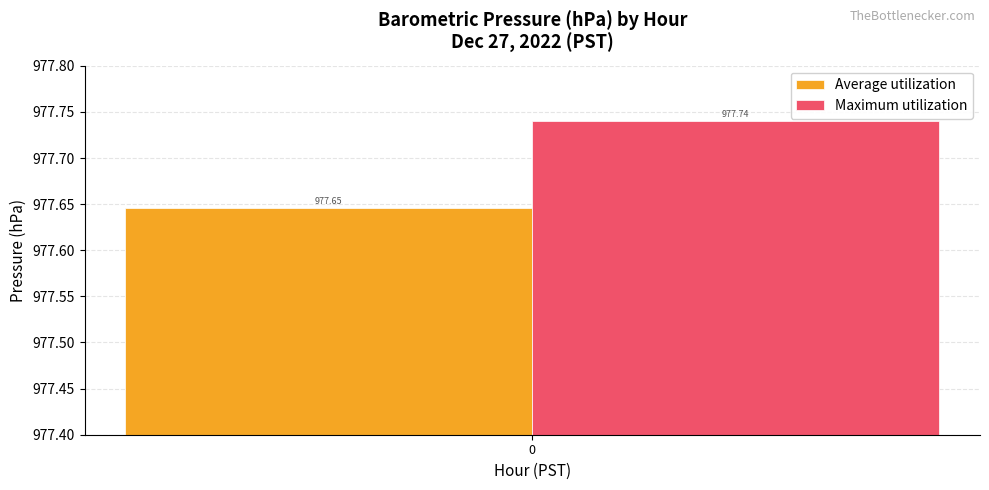

Which series has the widest spread of values?

Average utilization